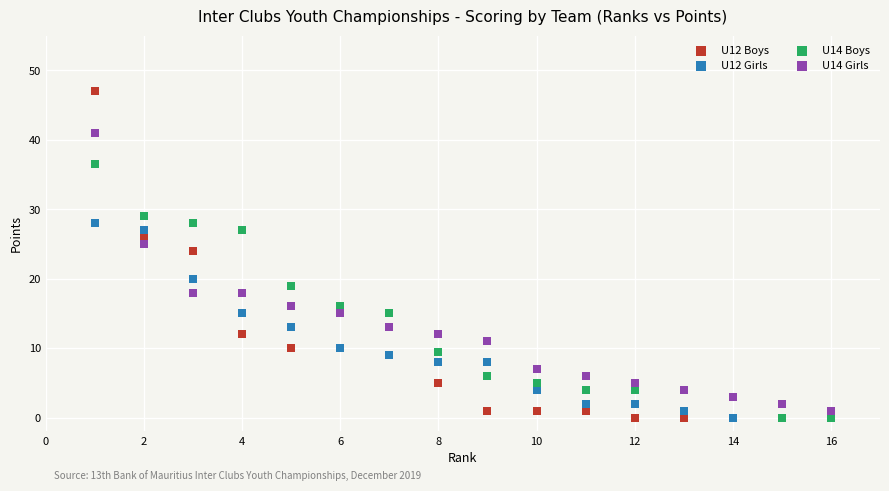

Across all series, what Y value is closest to 23?

24.0